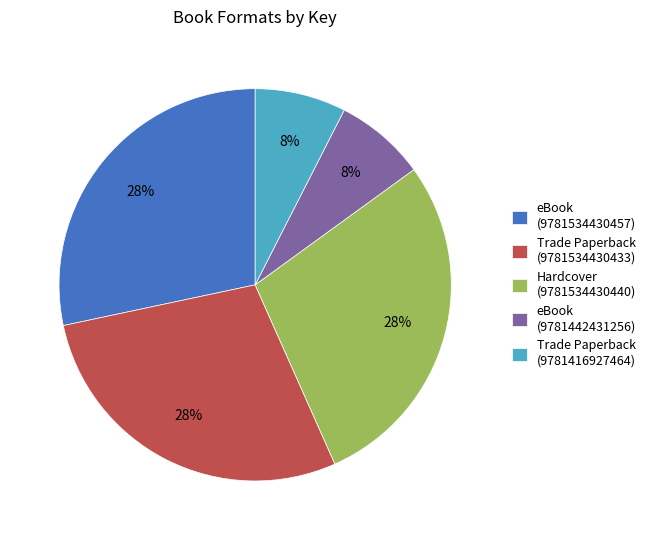

Which has a higher value, Trade Paperback (9781534430433) or eBook (9781442431256)?

Trade Paperback (9781534430433)